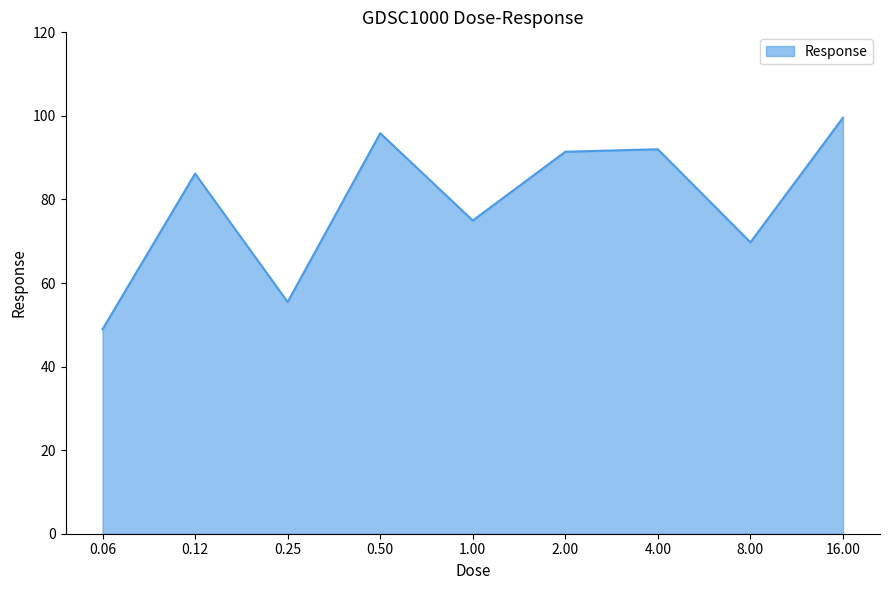

What is the minimum value shown in the chart?

48.9